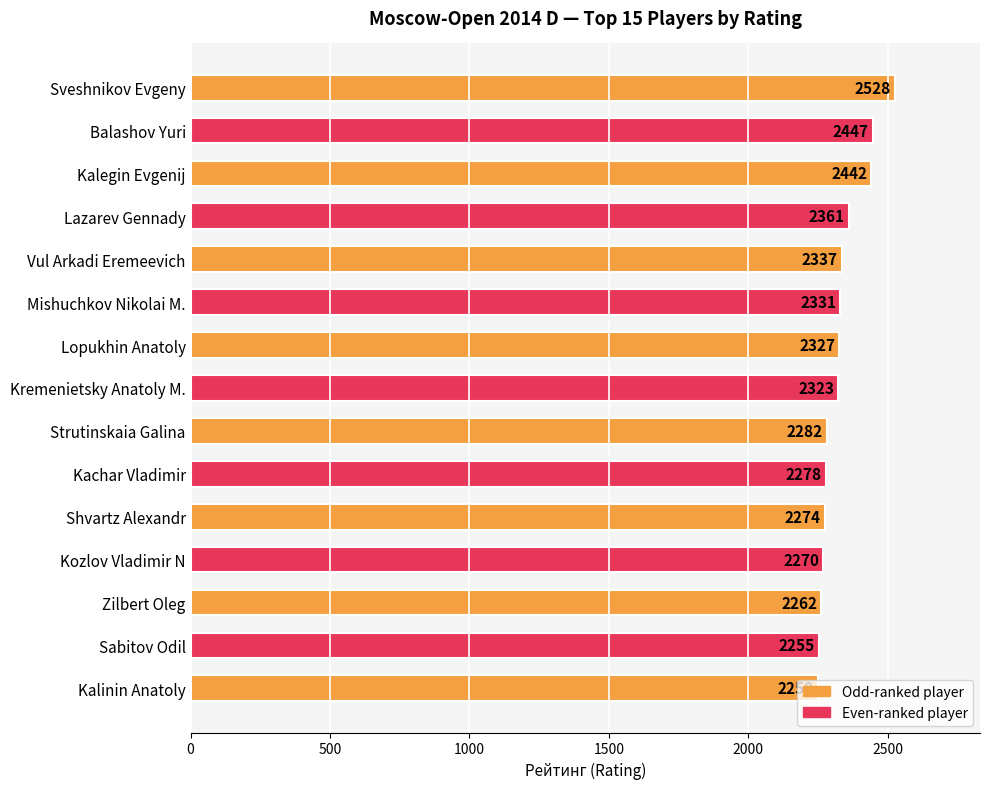

Which has a higher value, Kachar Vladimir or Zilbert Oleg?

Kachar Vladimir